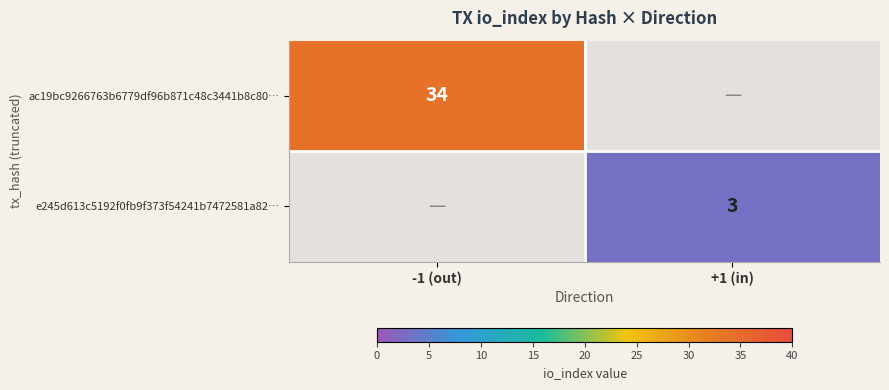

Is it true that e245d613c5192f0fb9f373f54241b7472581a82… equals 3 at +1 (in)?

True